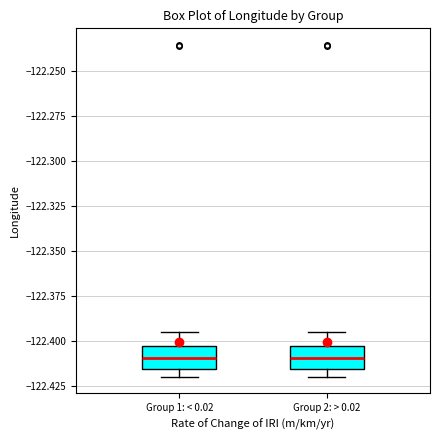

Reading left to right, transcribe this box plot: for each box, give where its median line is, the range the box spans, and where its two whiskers end, as read against the y-axis. The values are not printed on the chart, so give them approximately, as read against the axis.

Group 1: < 0.02: median -122.410, box -122.415 to -122.405, whiskers -122.420 to -122.395
Group 2: > 0.02: median -122.410, box -122.415 to -122.405, whiskers -122.420 to -122.395